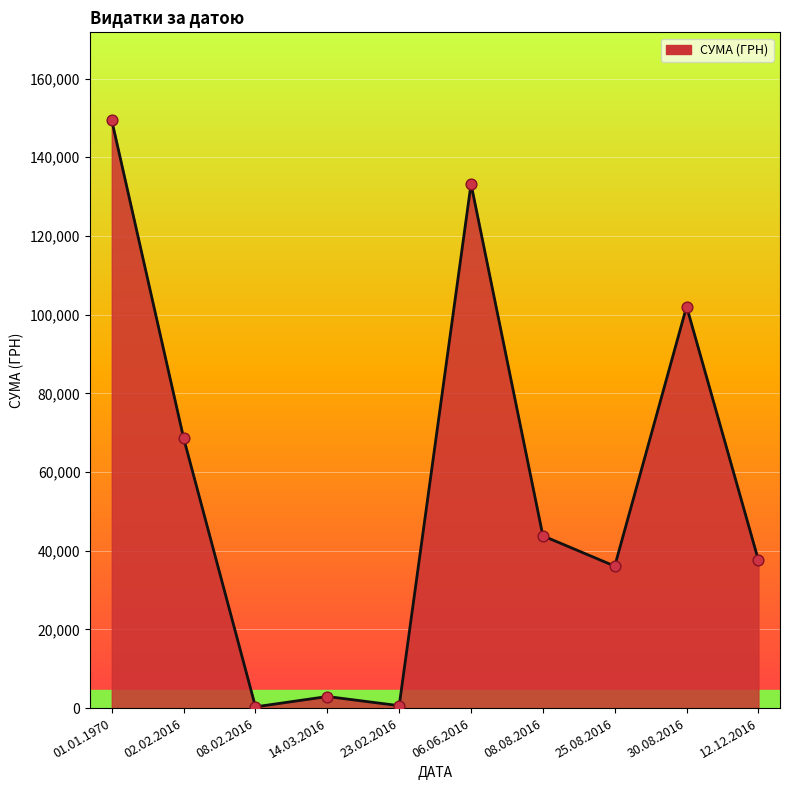

Which has a higher value, 12.12.2016 or 06.06.2016?

06.06.2016